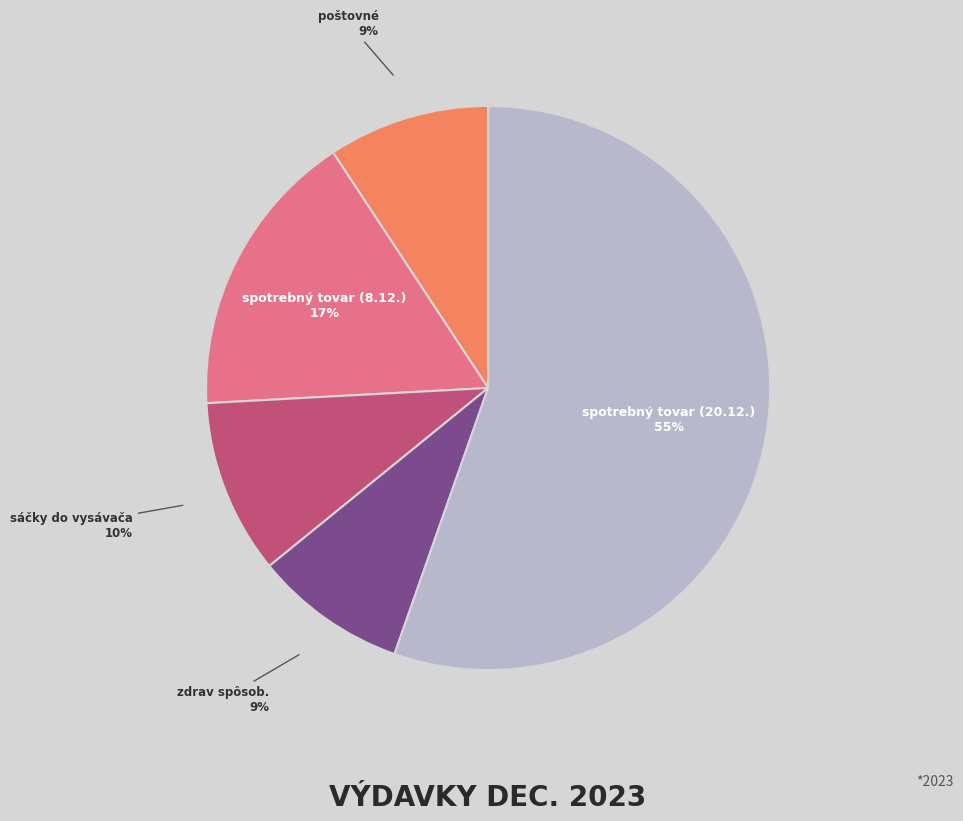

The zdrav spôsob. slice represents 23% of the pie. True or false?

False